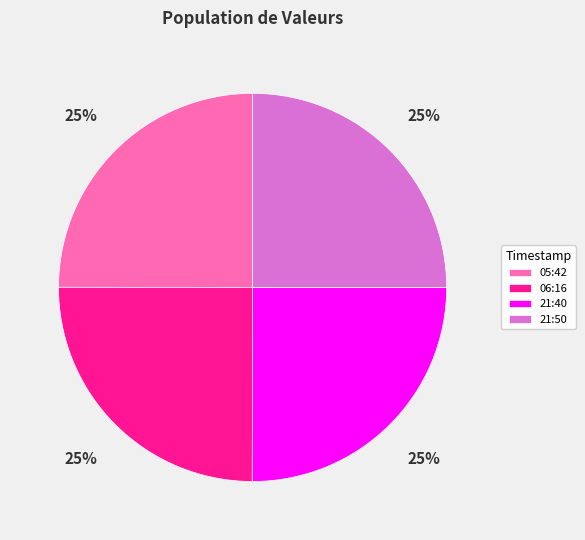

Count the number of slices in the pie.

4